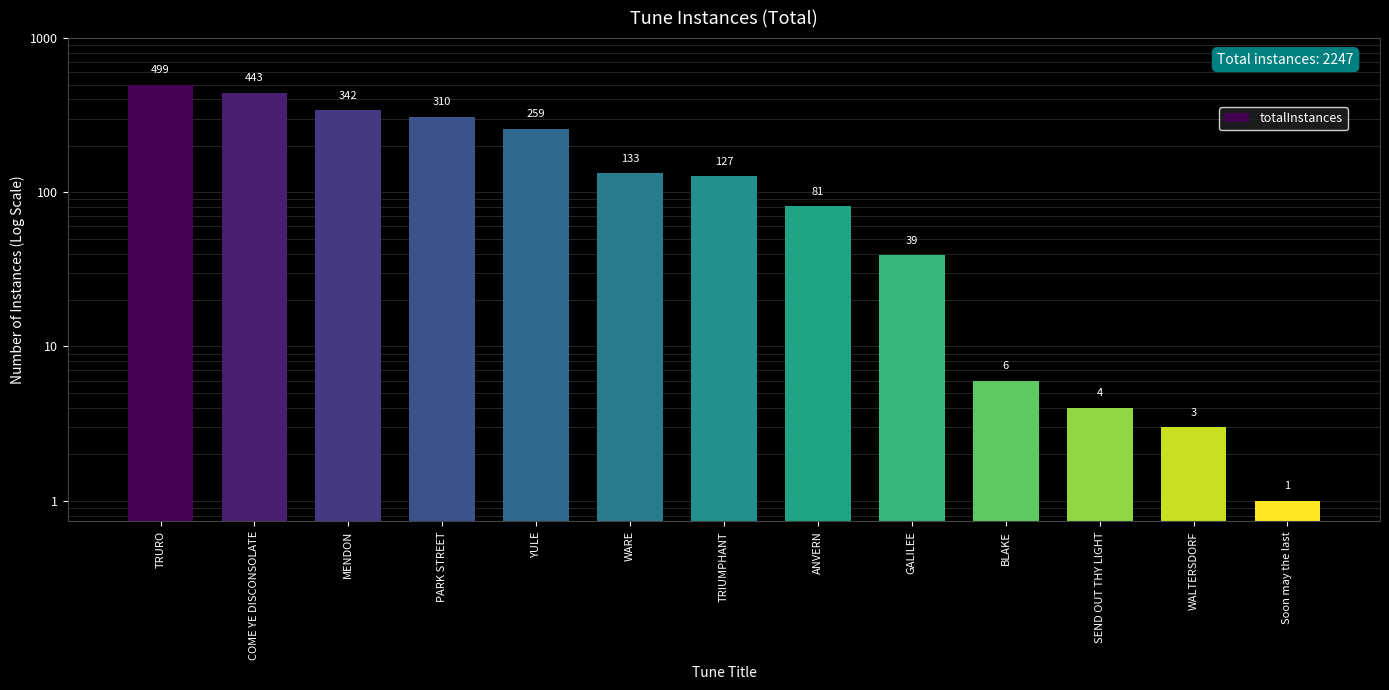

What is the difference between the values at TRURO and Soon may the last?

498